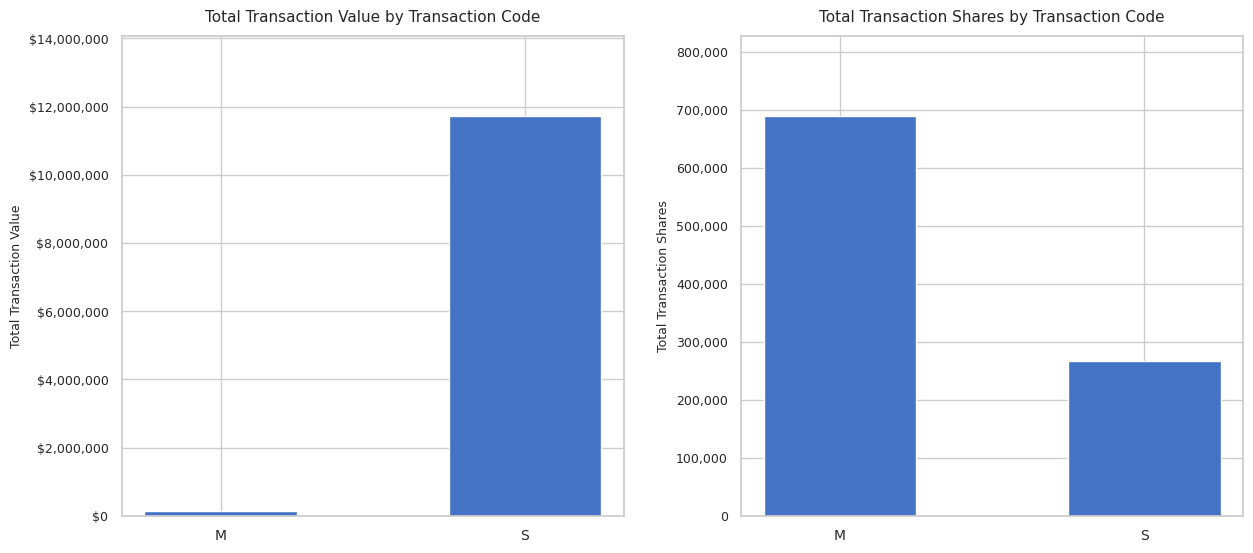

What is the spread (max minus min) of values at S?

11470475